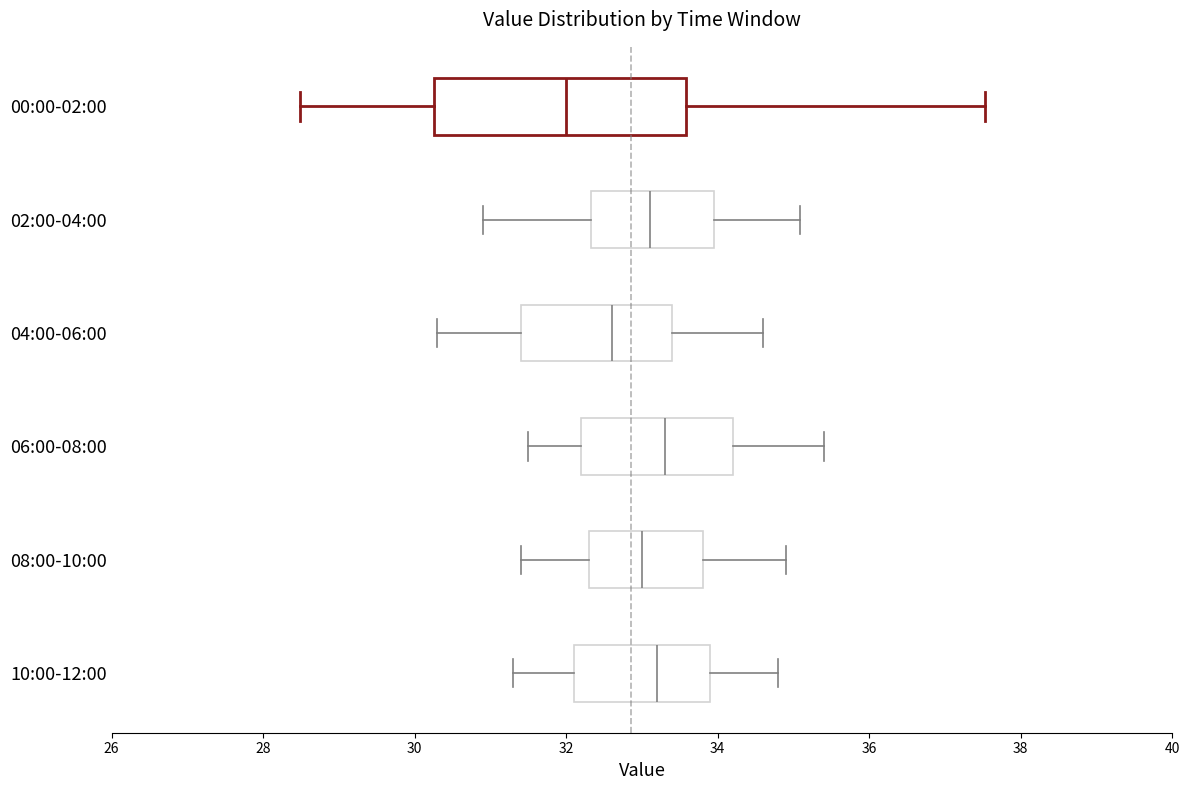

Comparing the boxes themselves (not the whiskers), which one is the widest?

00:00-02:00